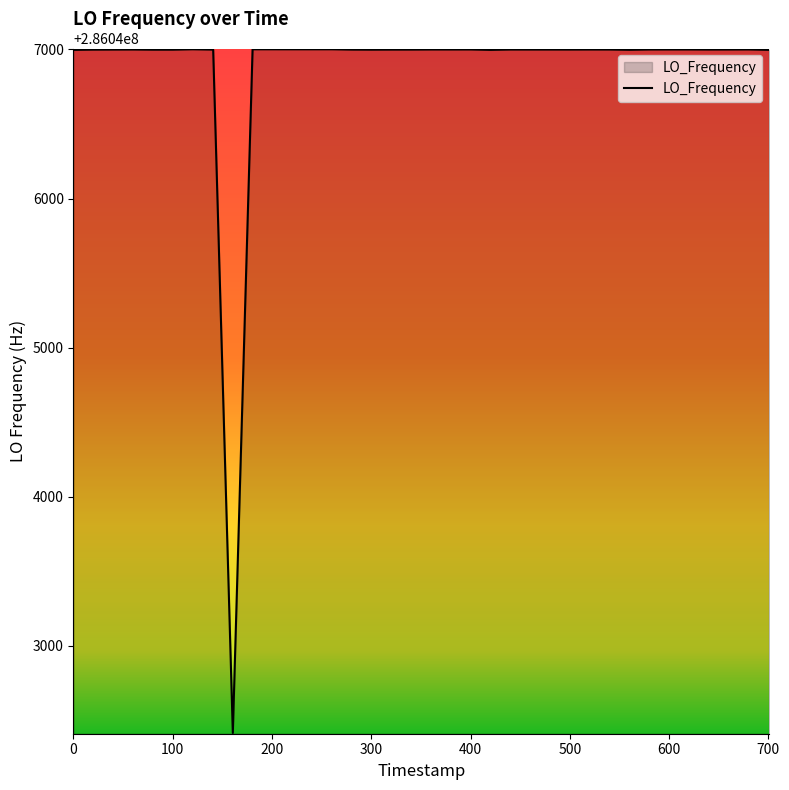

What is the difference between the maximum and minimum values?

4584.0